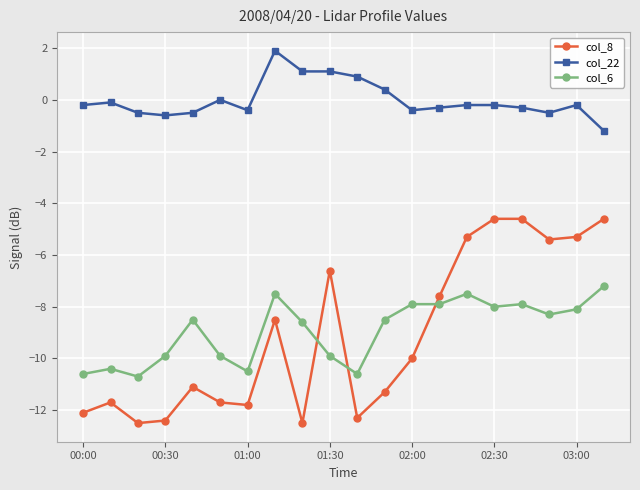

True or false: col_8 has more than 2 points higher than both neighbors.

True